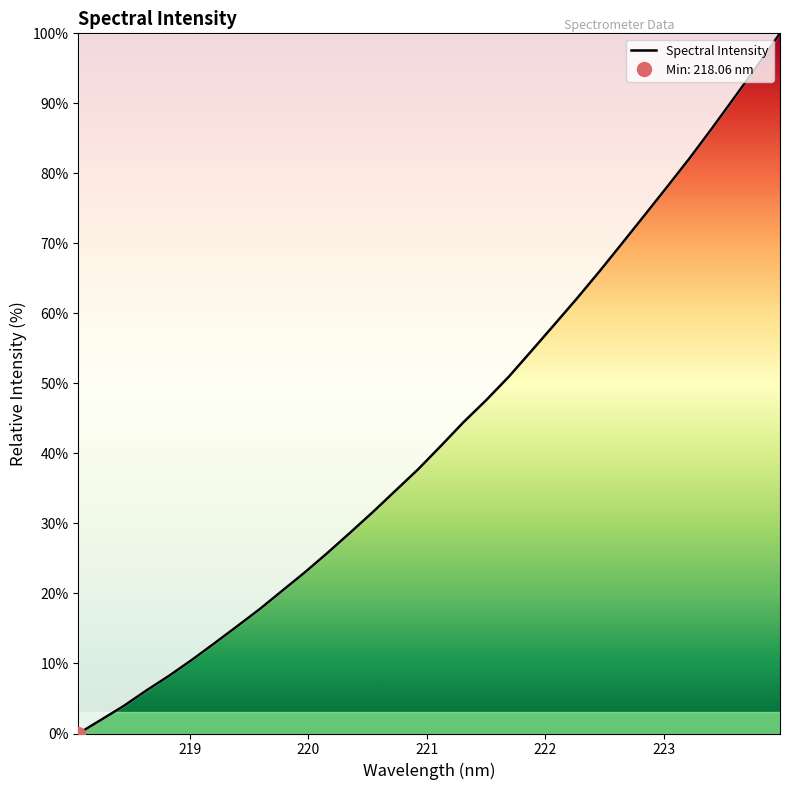

Rank the categories by value from highest to lowest.

223.9802, 223.7895, 223.5987, 223.408, 223.2172, 223.0264, 222.8355, 222.6447, 222.4538, 222.263, 222.0721, 221.8812, 221.6902, 221.4993, 221.3083, 221.1174, 220.9264, 220.7354, 220.5444, 220.3533, 220.1623, 219.9712, 219.7801, 219.589, 219.3979, 219.2067, 219.0156, 218.8244, 218.6332, 218.442, 218.2508, 218.0596